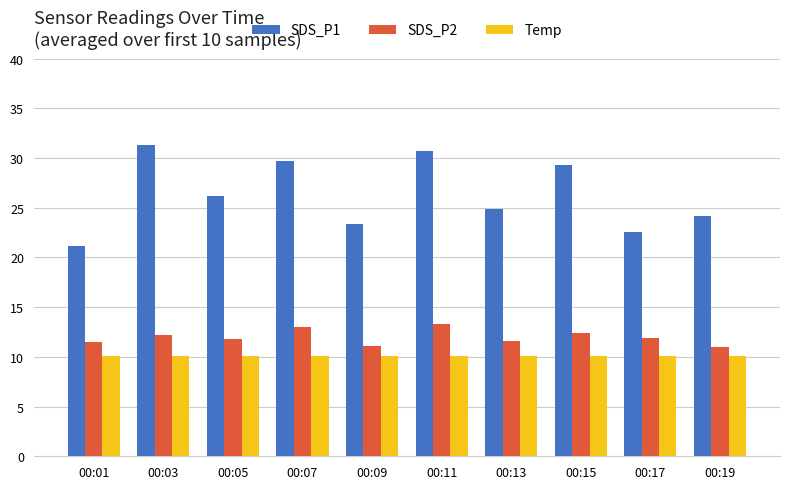

Is it true that SDS_P1 equals 22.6 at 00:17?

True